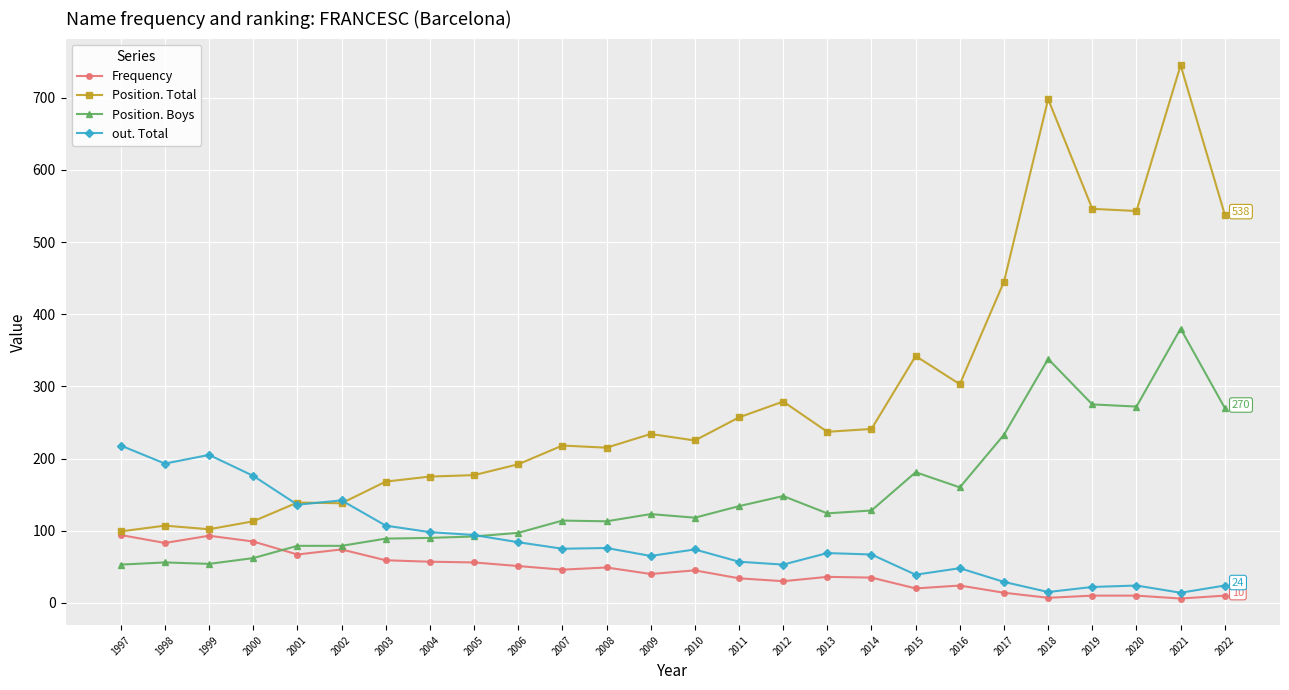

What is the value of the Frequency point at the 6th from the left?

74